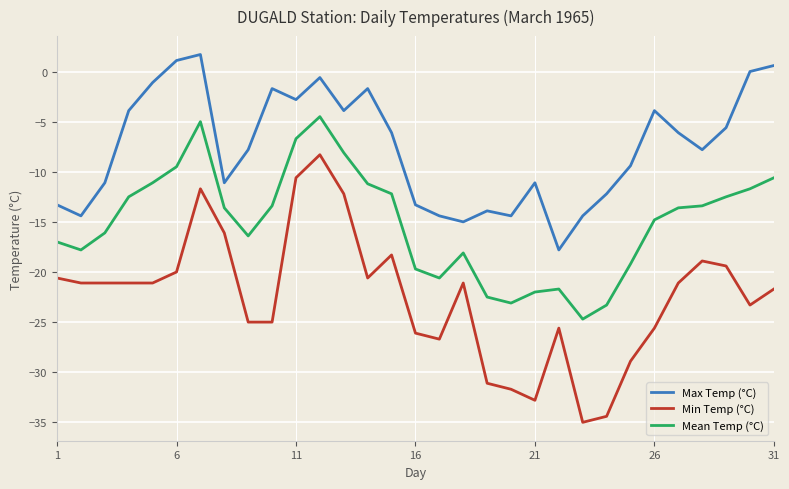

Which series has the largest total across all categories?

Max Temp (°C)